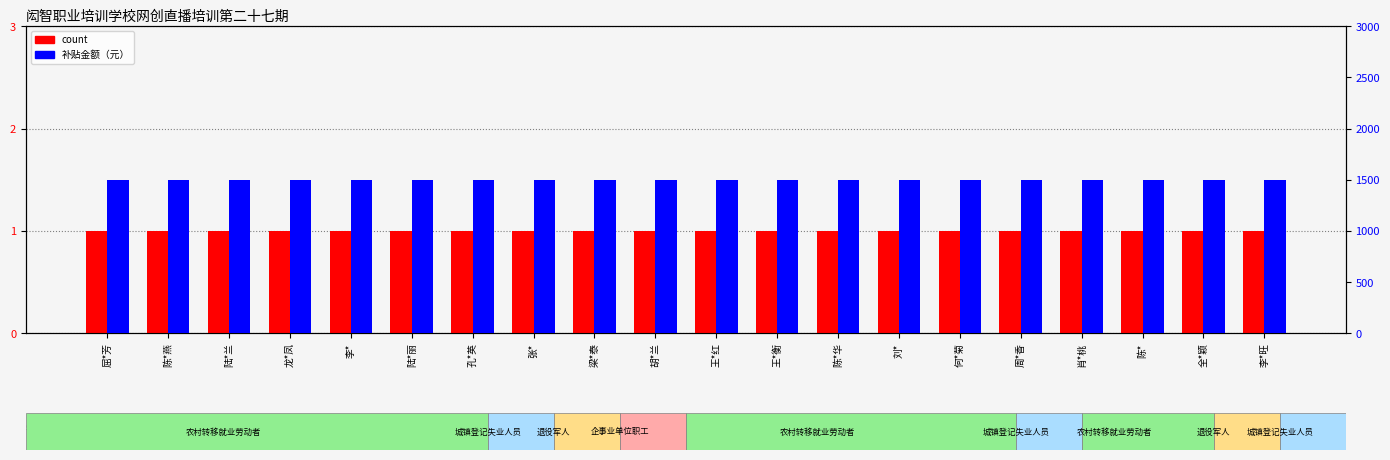

What is the label of the 10th bar from the left?

胡*兰